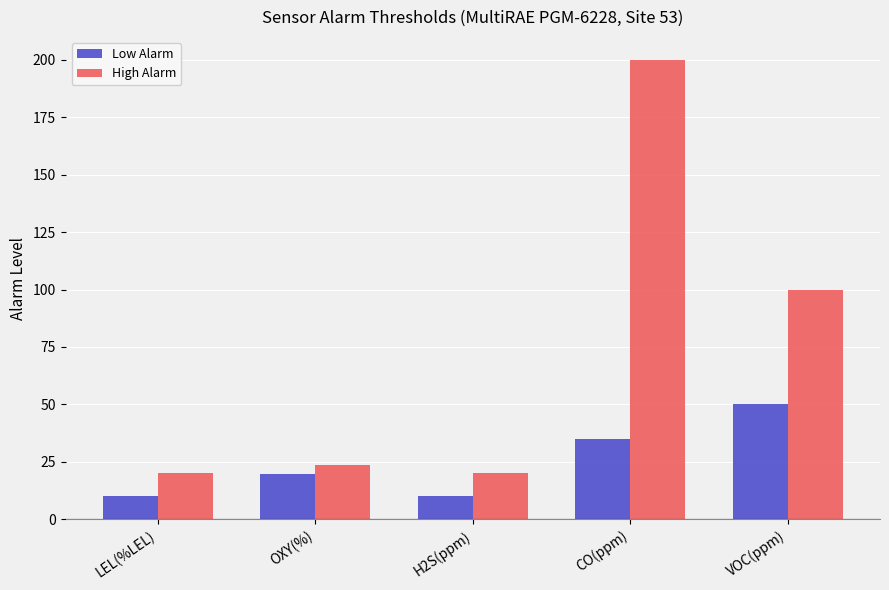

What is the difference between the second highest and second lowest values in the High Alarm series?

80.0